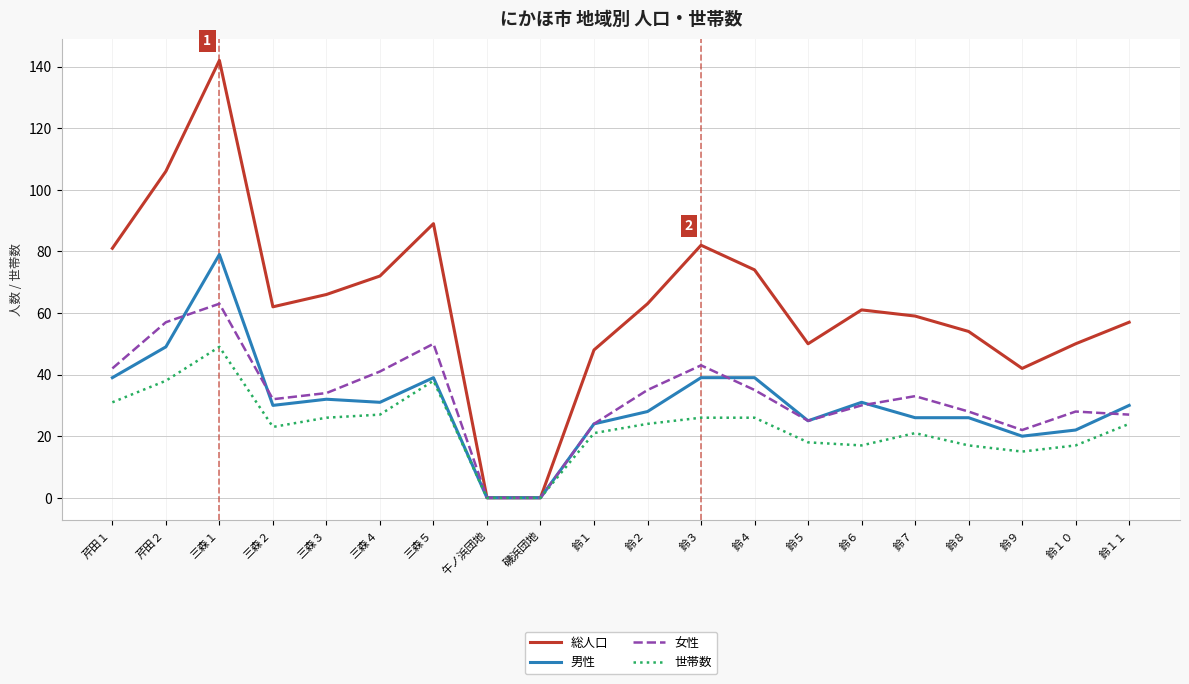

List the series in order of their peak value, highest first.

総人口, 男性, 女性, 世帯数